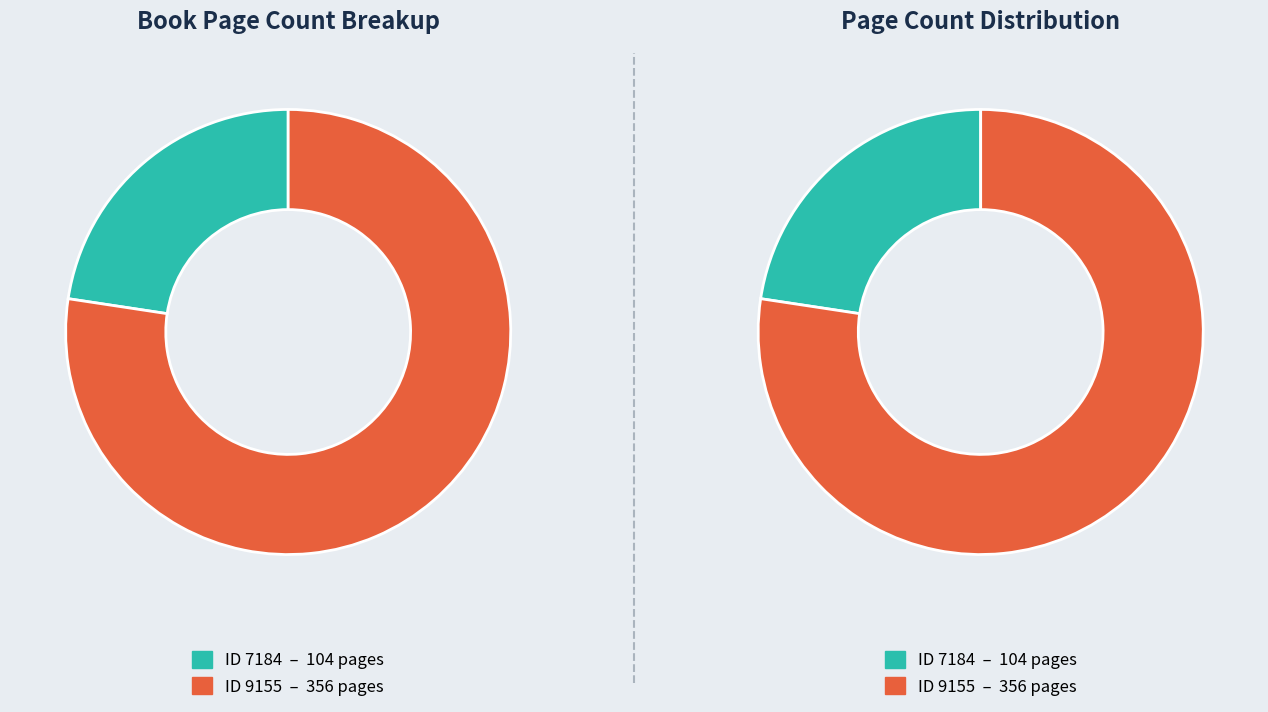

To the nearest percent, what percentage of the pie is 9155?

77%